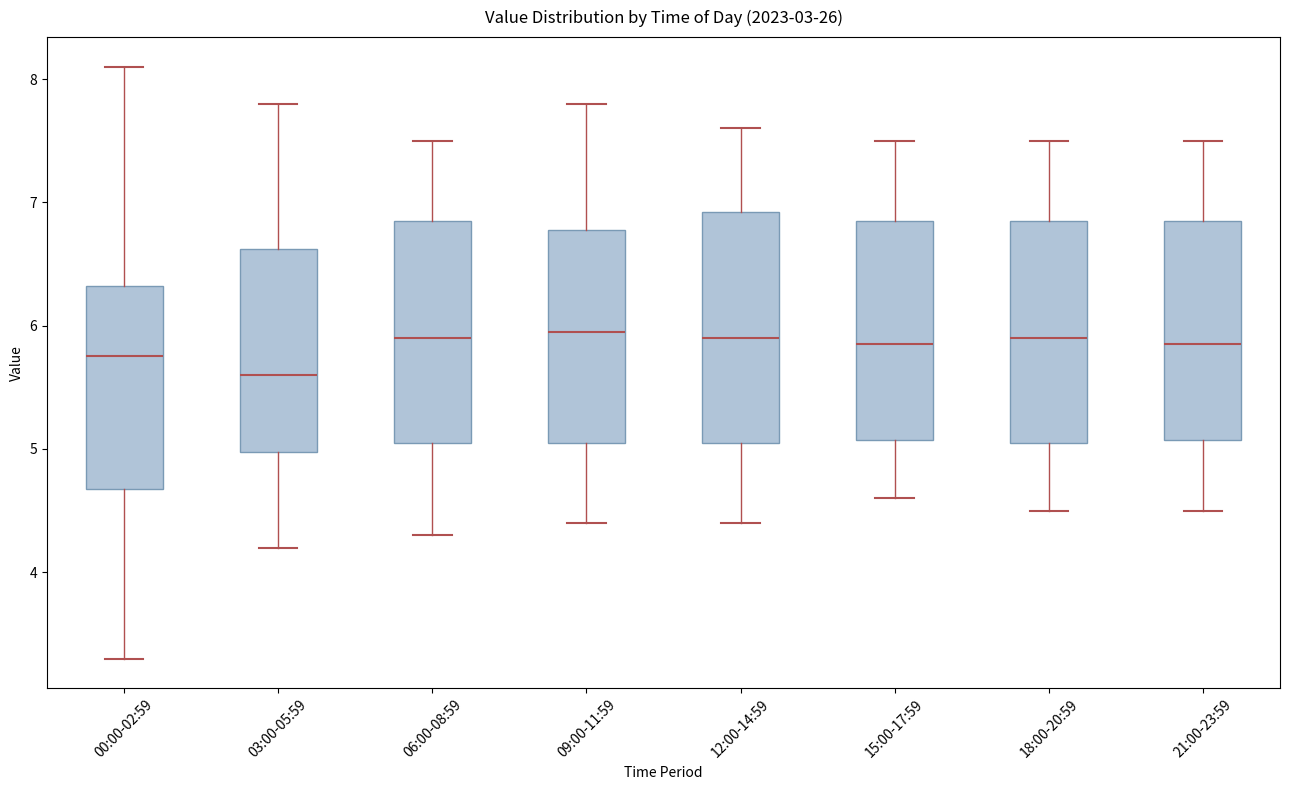

Where does the median line of the box for 18:00-20:59 sit on the y-axis? The values are not printed on the chart, so give them approximately, as read against the axis.

5.9